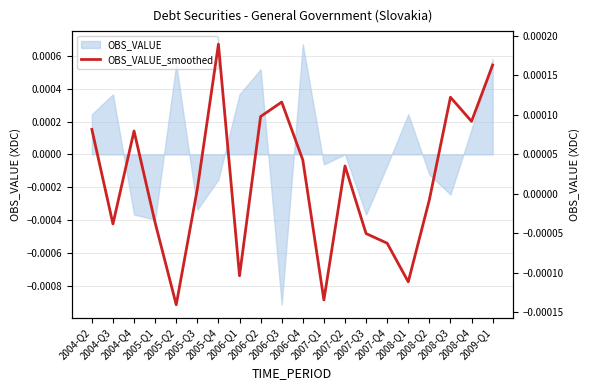

How many lines are shown in the chart?

1